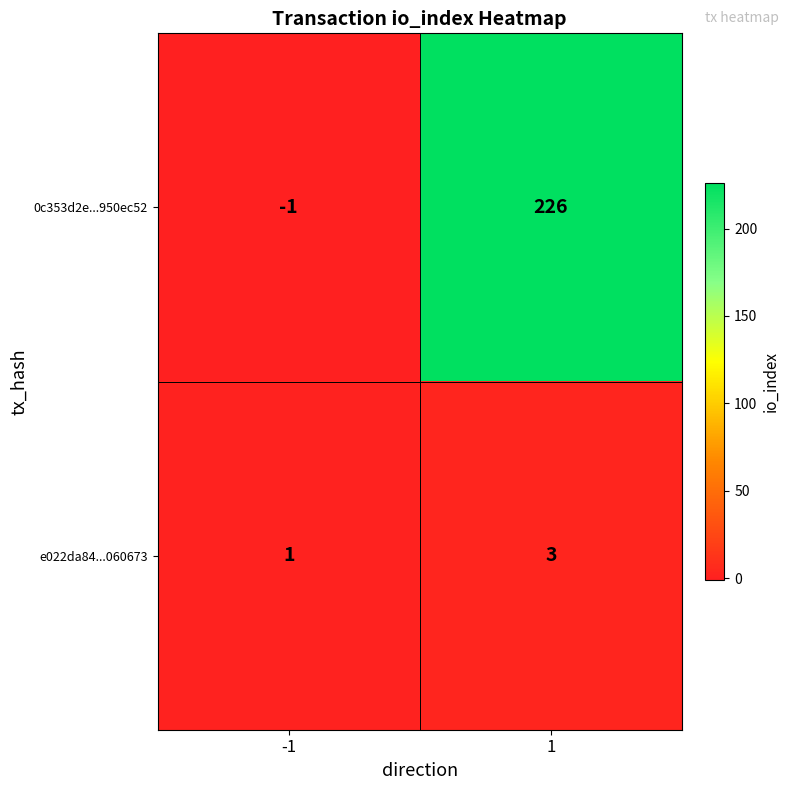

What is the highest value of the 0c353d2e...950ec52 series?

226